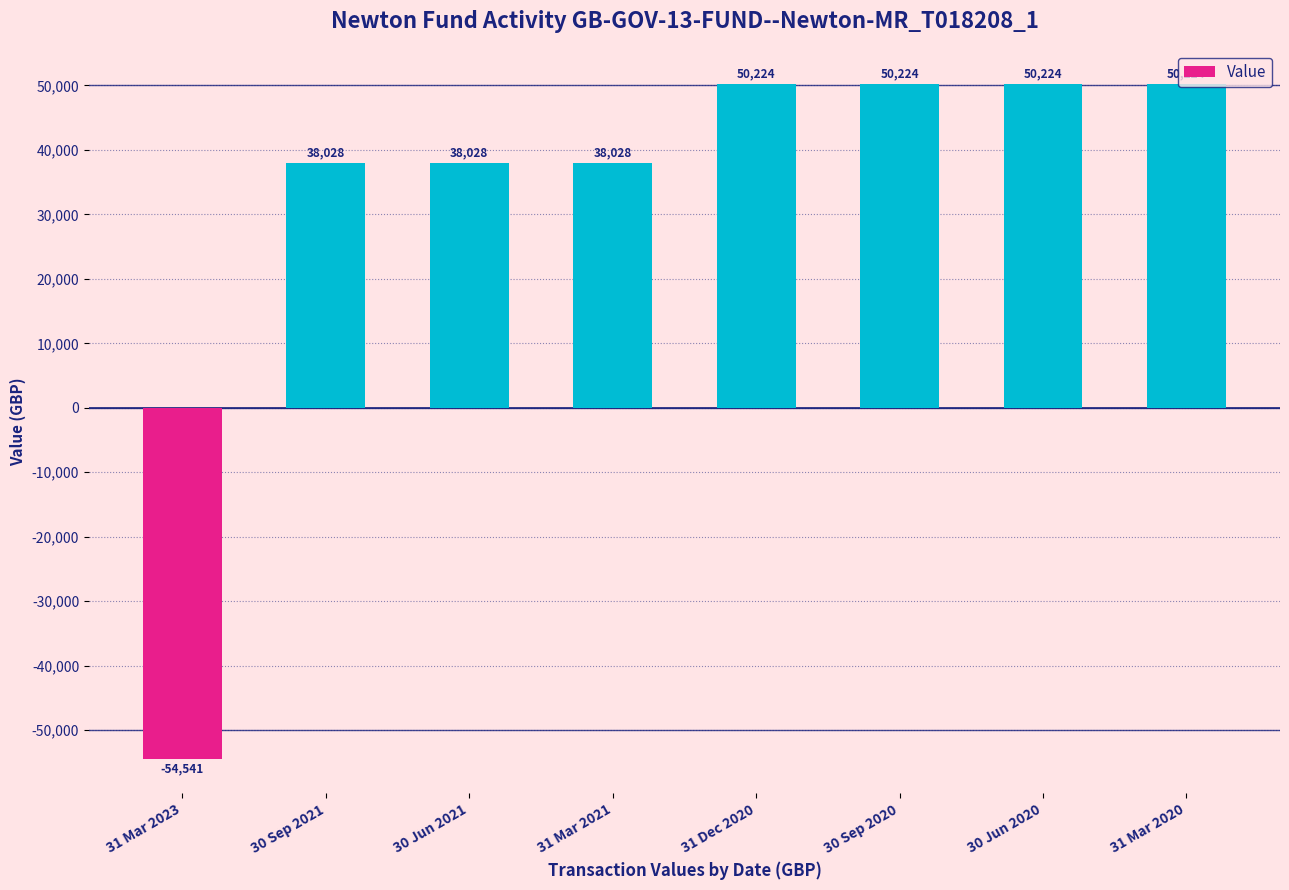

What is the difference between the second highest and second lowest values?

12196.0